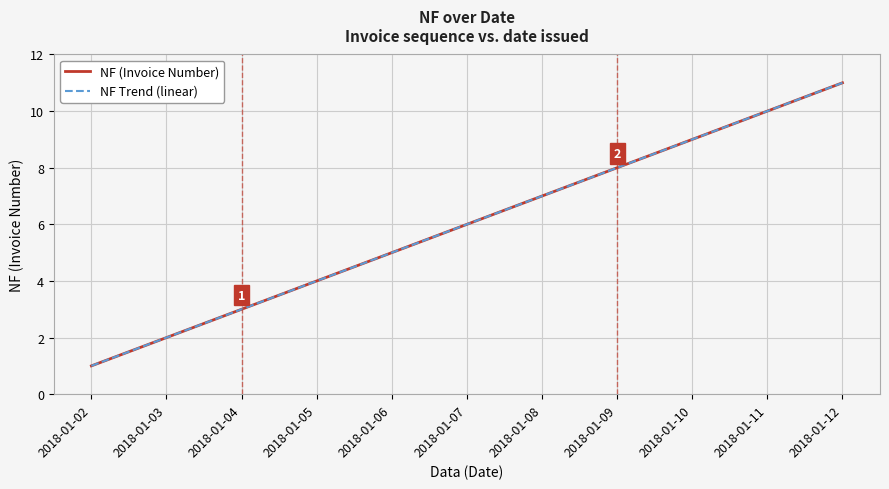

Does the chart have visible grid lines?

Yes